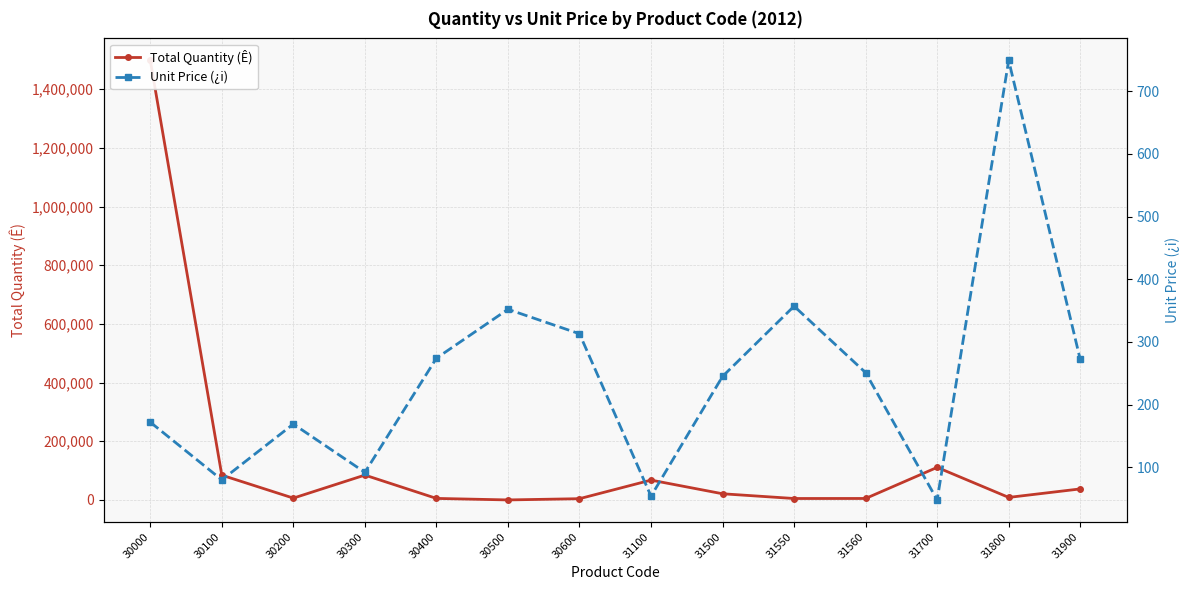

After their last crossing, which series has the higher values: Total Quantity (Ê) or Unit Price (¿i)?

Total Quantity (Ê)